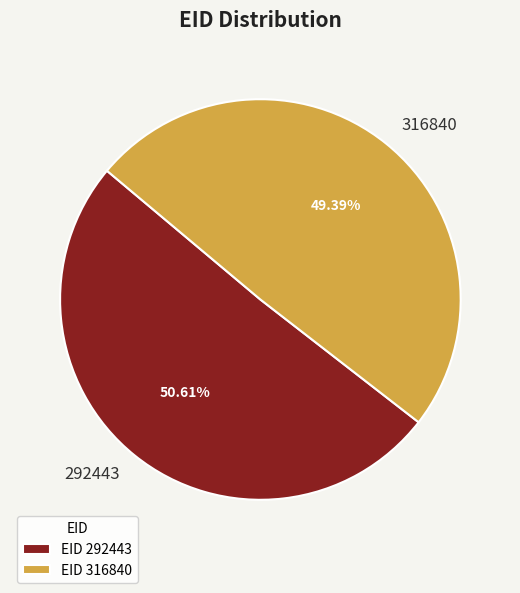

To the nearest percent, what is the difference between the 292443 and 316840 slice percentages?

1%